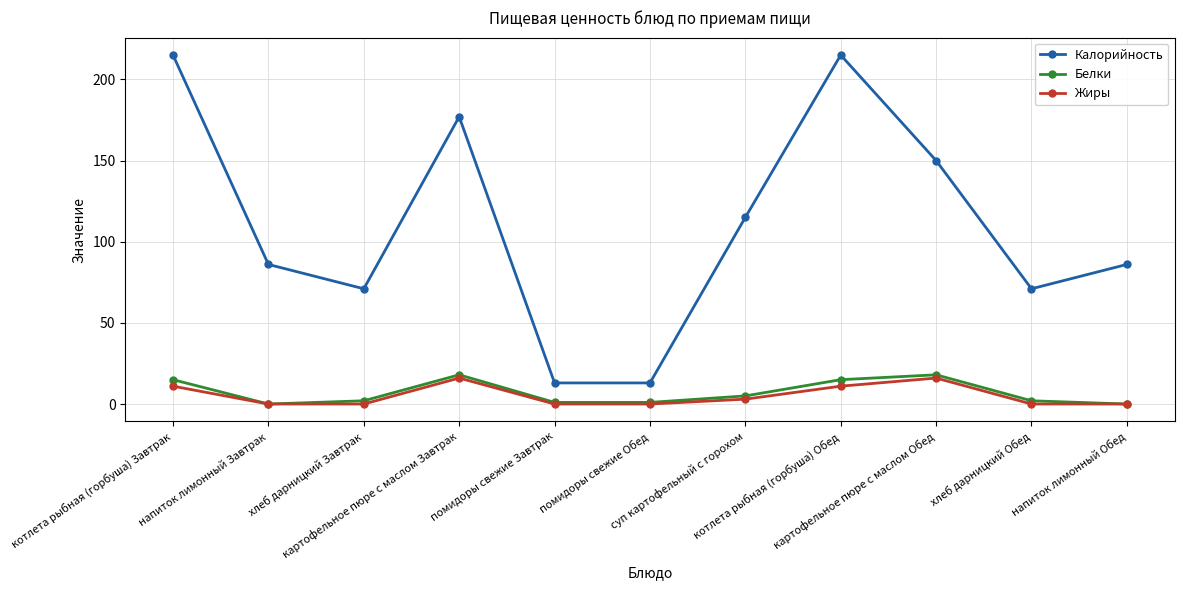

What is the maximum value for Жиры?

16